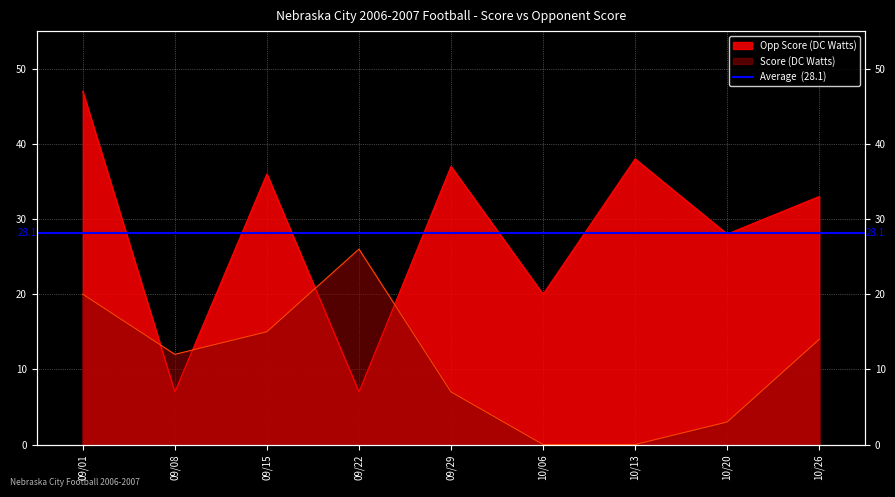

Which series has the largest total across all categories?

Opp Score